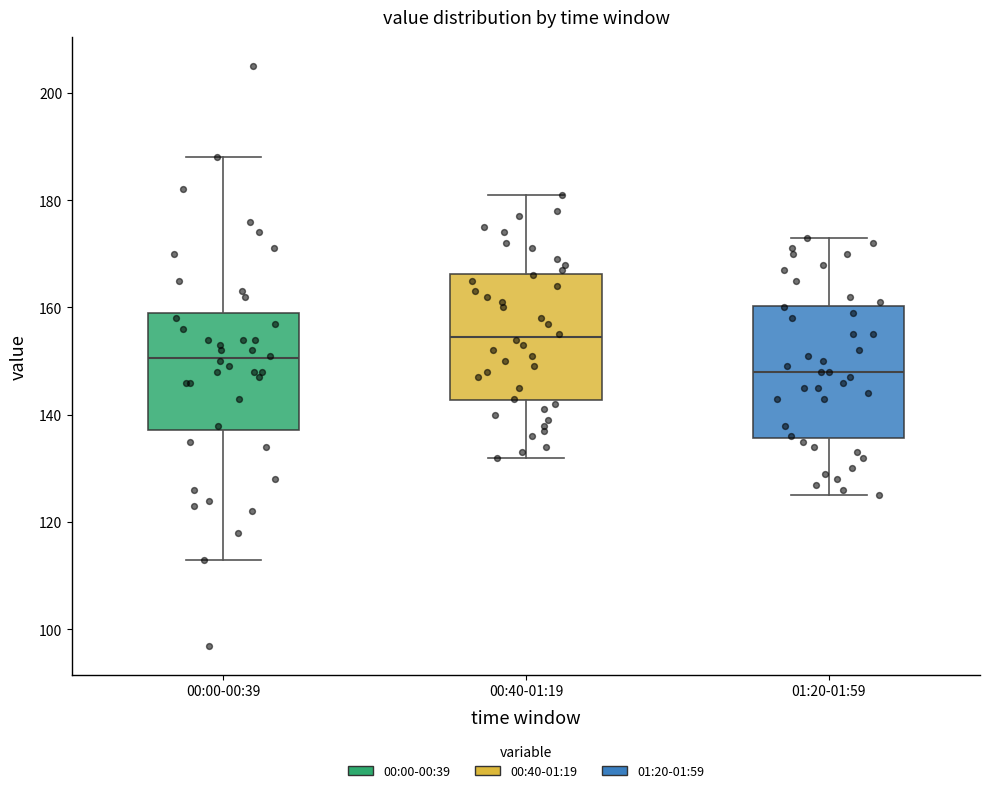

Reading left to right, read every box against the y-axis: the position of its median line, the range the box covers, and the ends of its whiskers. The values are not printed on the chart, so give them approximately, as read against the axis.

00:00-00:39: median 150, box 138 to 160, whiskers 114 to 188
00:40-01:19: median 154, box 142 to 166, whiskers 132 to 182
01:20-01:59: median 148, box 136 to 160, whiskers 126 to 174